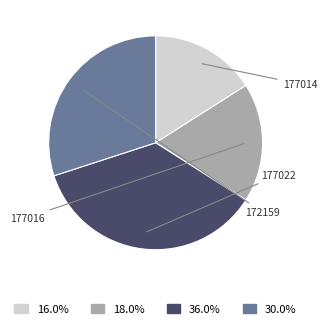

Which category has the biggest portion of the pie?

177022